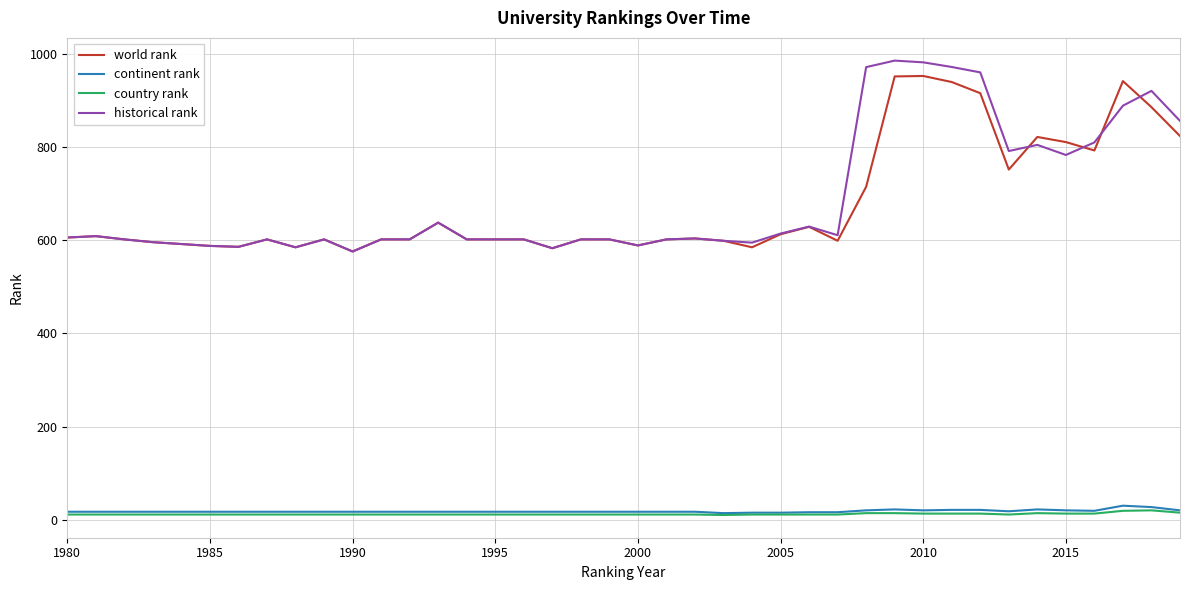

Which series has the widest spread of values?

historical rank